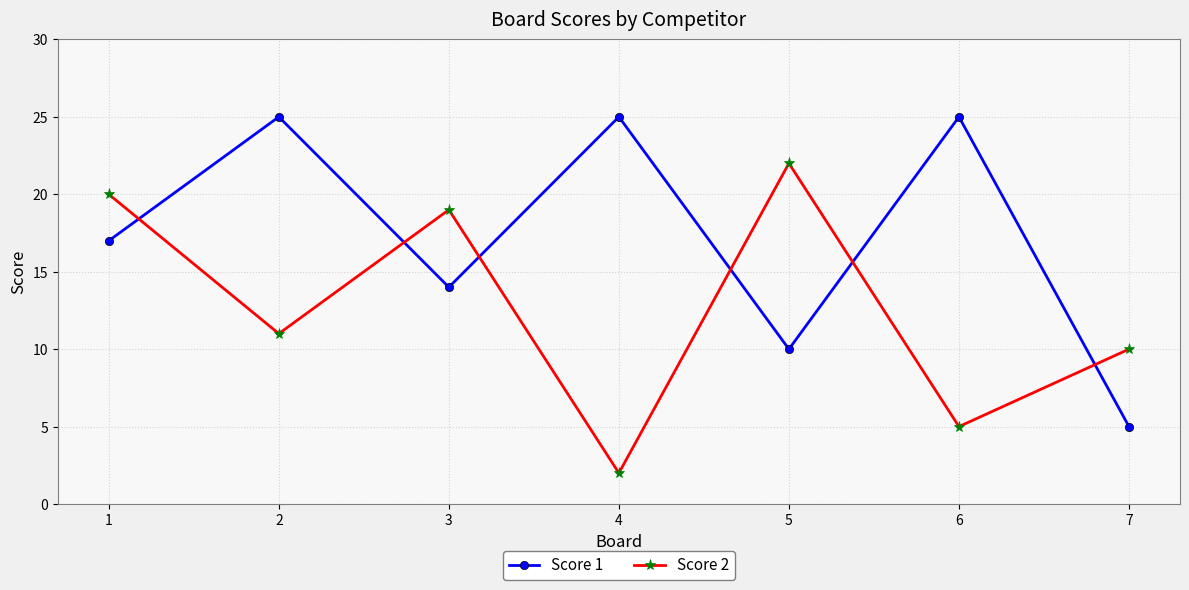

Where is Score 2 nearest to the value 12?

2